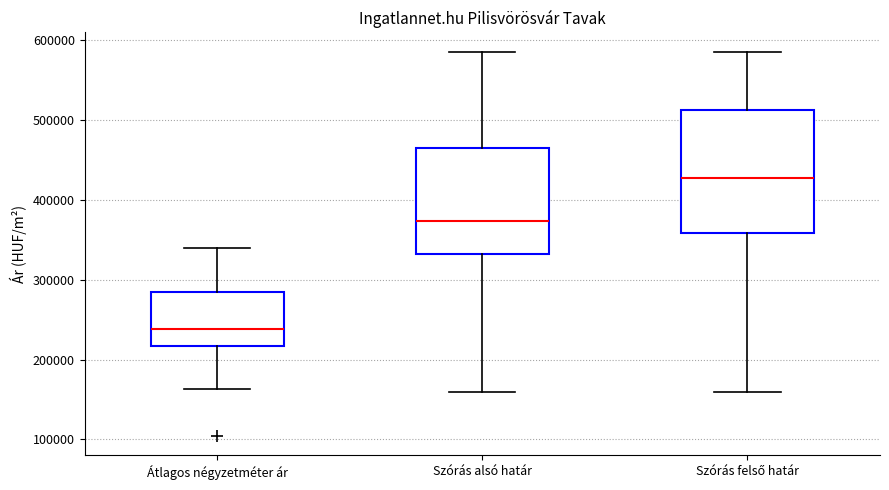

Which box has the highest median line?

Szórás felső határ